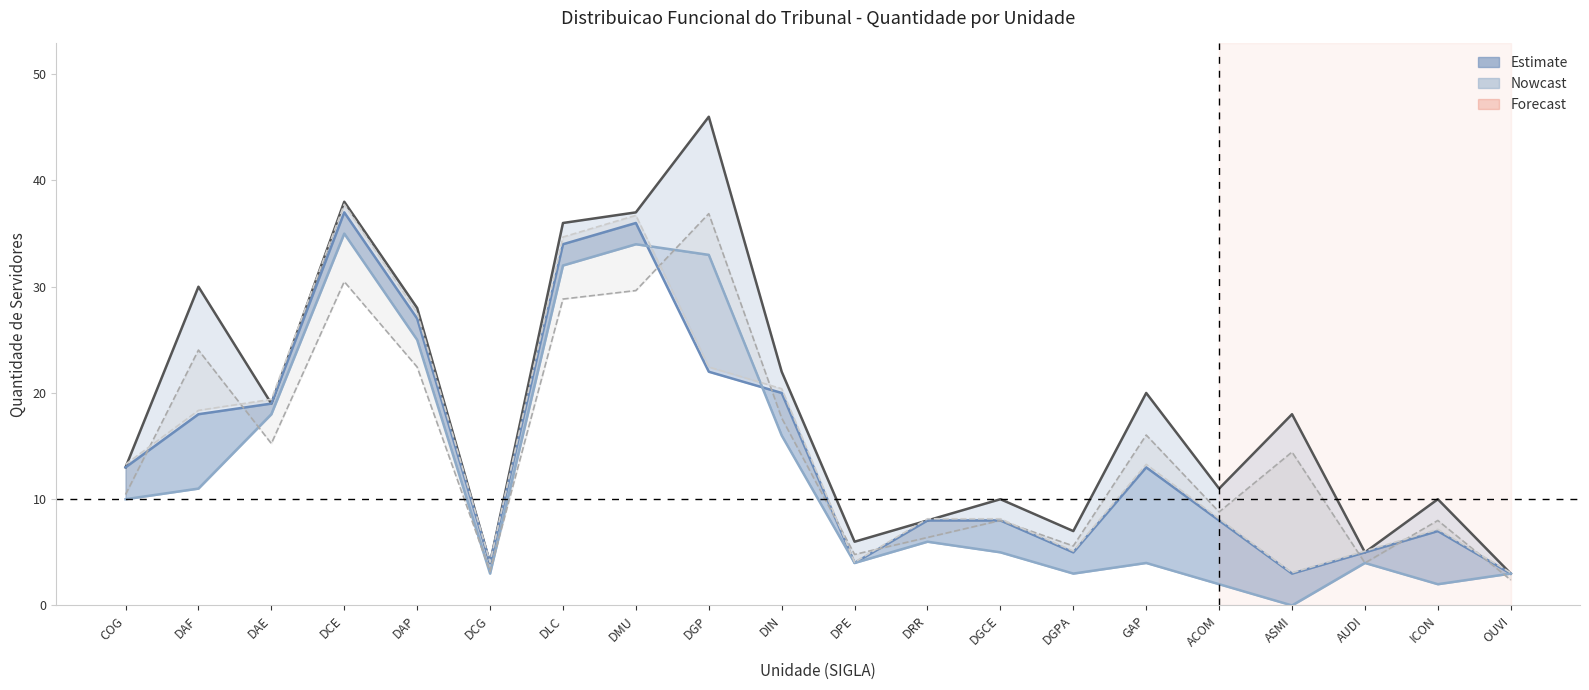

How many data points in Todas as categorias (%) are above 14?

10